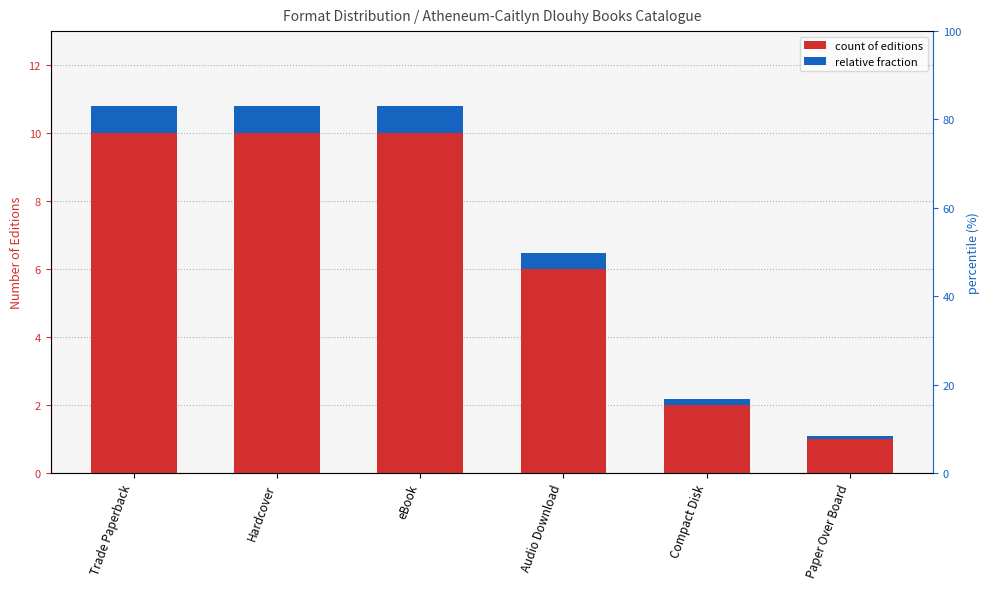

Reading right to left, list all the values displayed in this chart.

count of editions: Paper Over Board=1.0	Compact Disk=2.0	Audio Download=6.0	eBook=10.0	Hardcover=10.0	Trade Paperback=10.0
relative fraction: Paper Over Board=0.1	Compact Disk=0.2	Audio Download=0.5	eBook=0.8	Hardcover=0.8	Trade Paperback=0.8